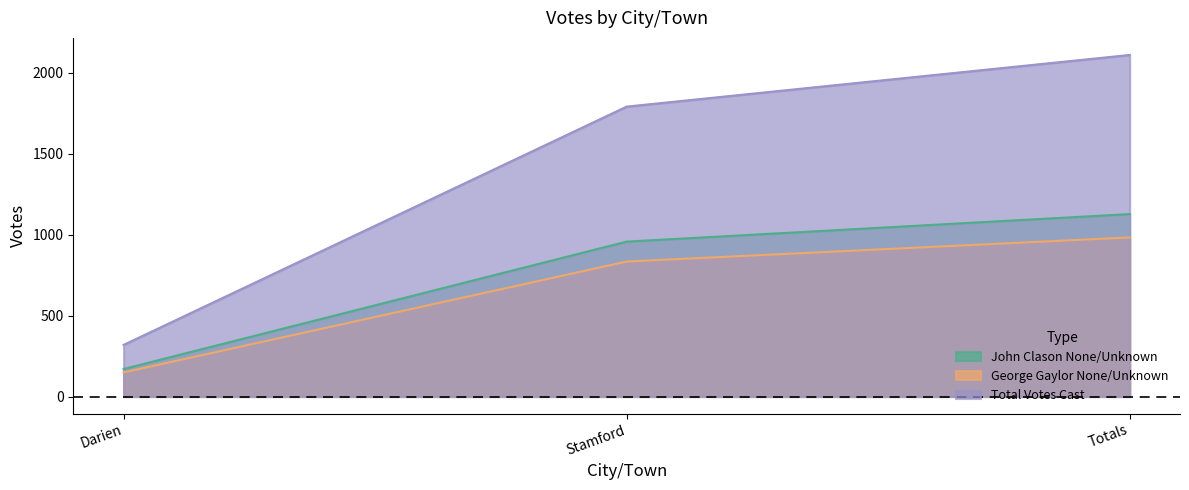

True or false: John Clason None/Unknown has a value of 548 at Stamford.

False